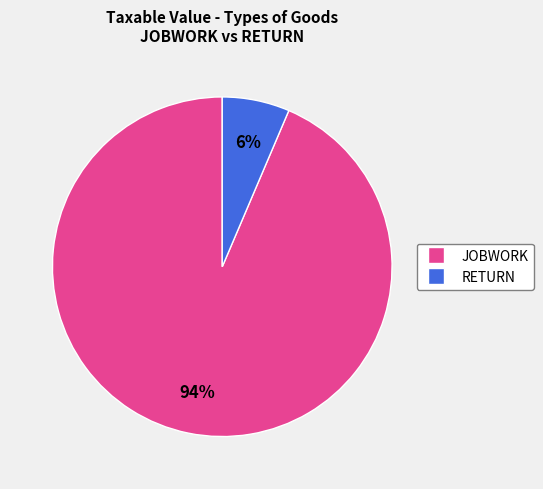

The JOBWORK slice represents 82% of the pie. True or false?

False